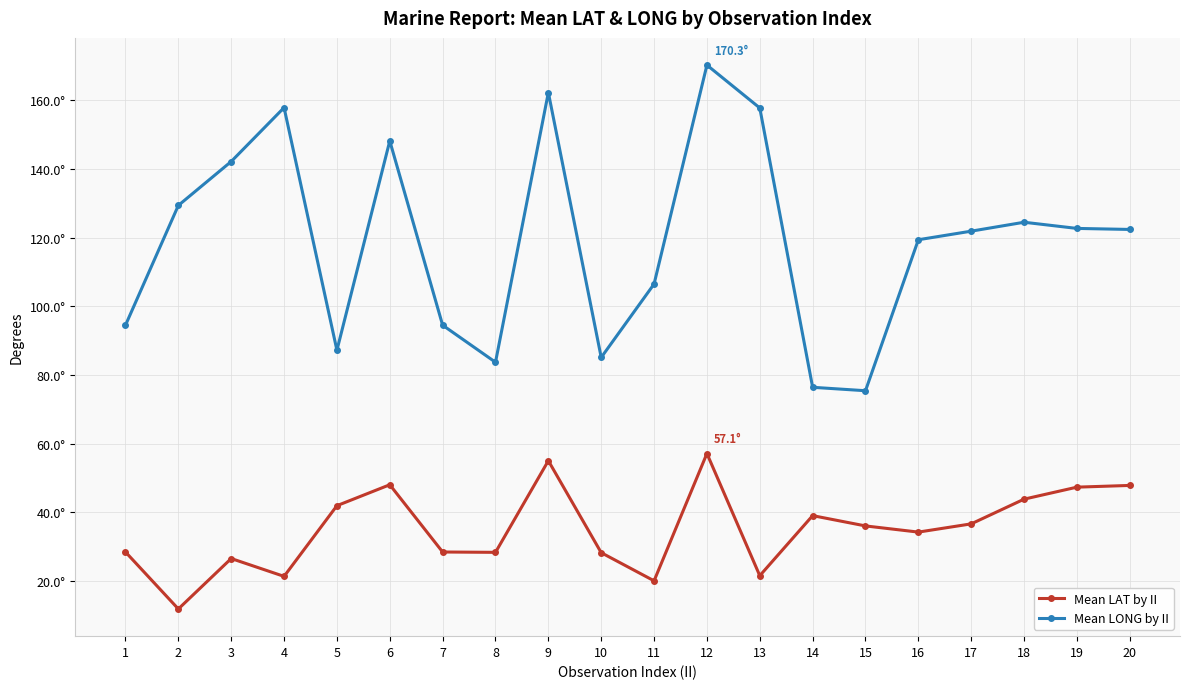

Does the chart have visible grid lines?

Yes